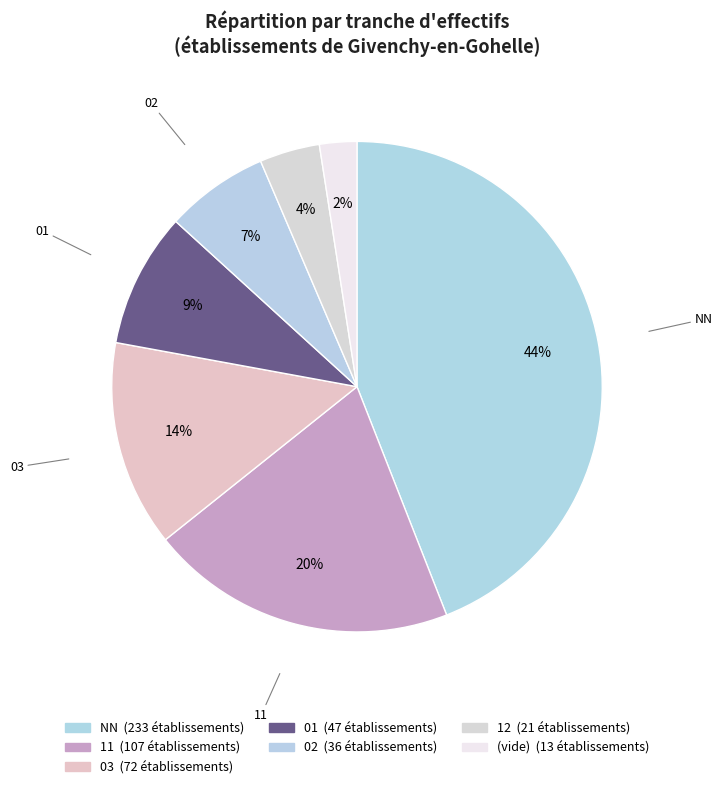

How many segments does this pie chart have?

7